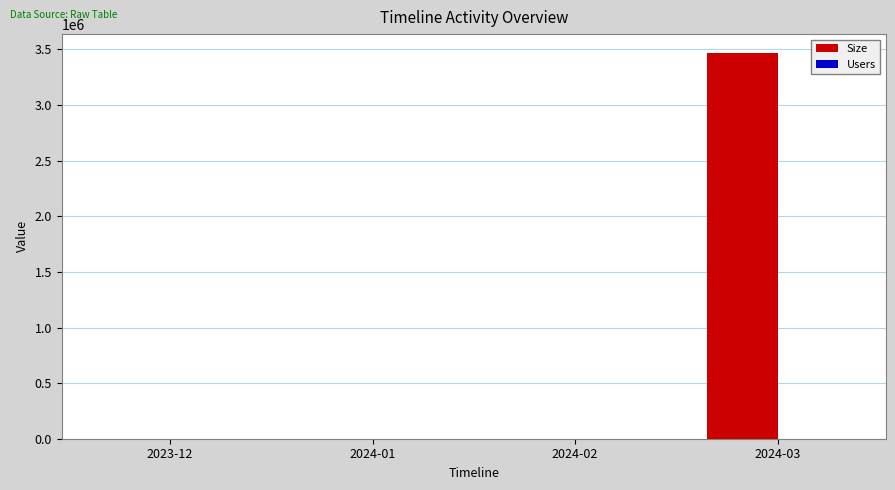

At which category is the sum across all series the highest?

2024-03